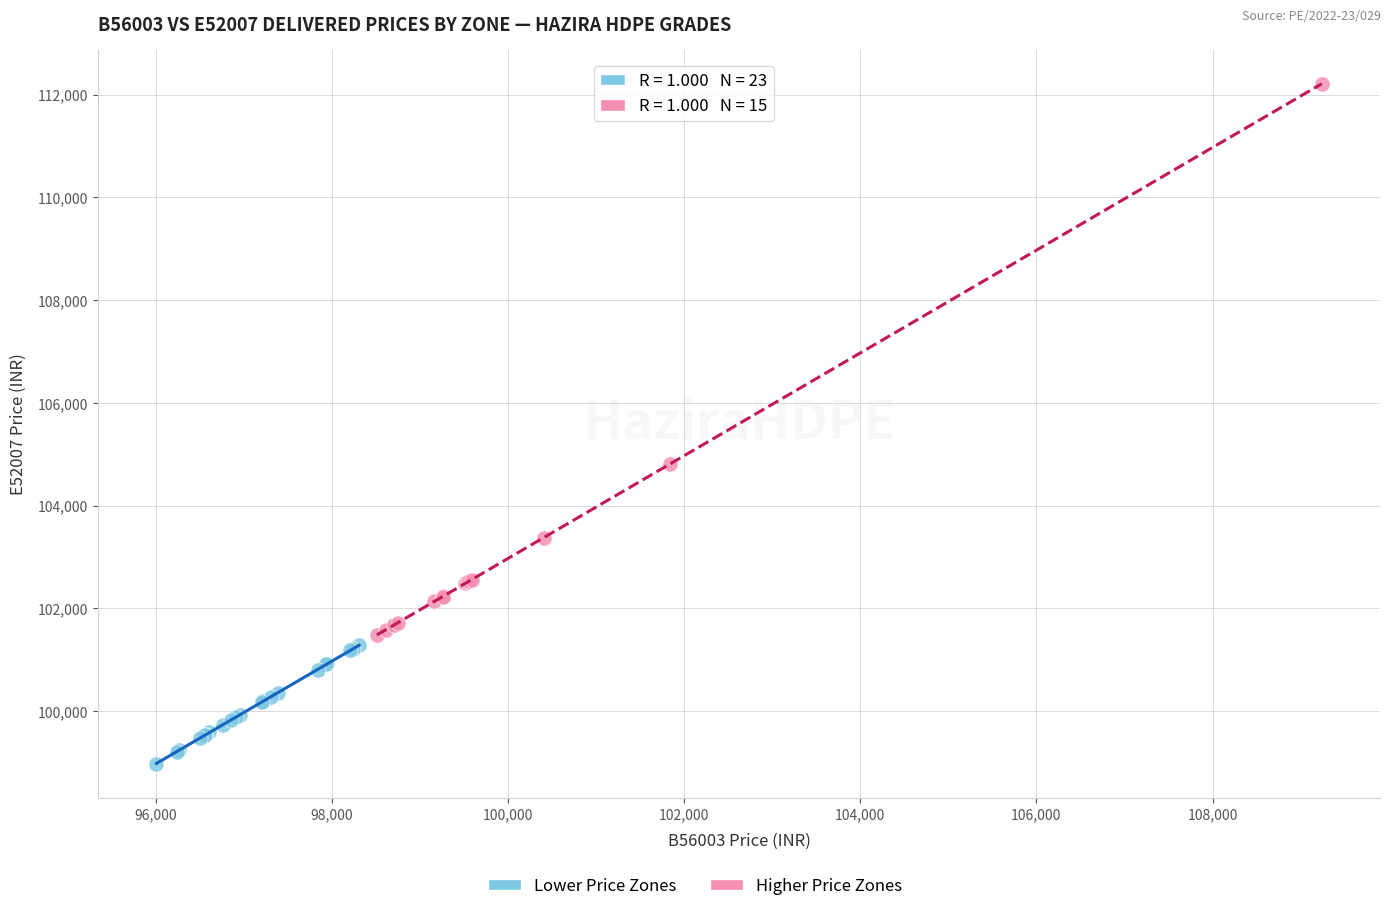

Which series contains the lowest Y value?

Lower Price Zones